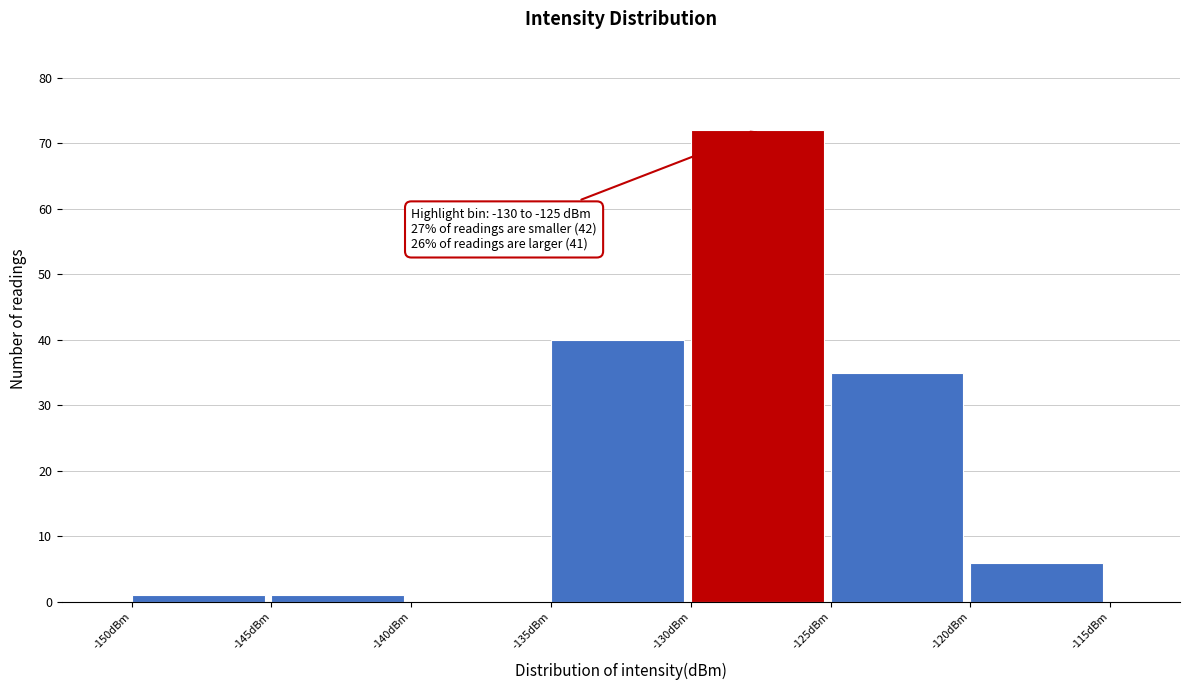

Which range on the x-axis has the tallest bar?

-130 to -125